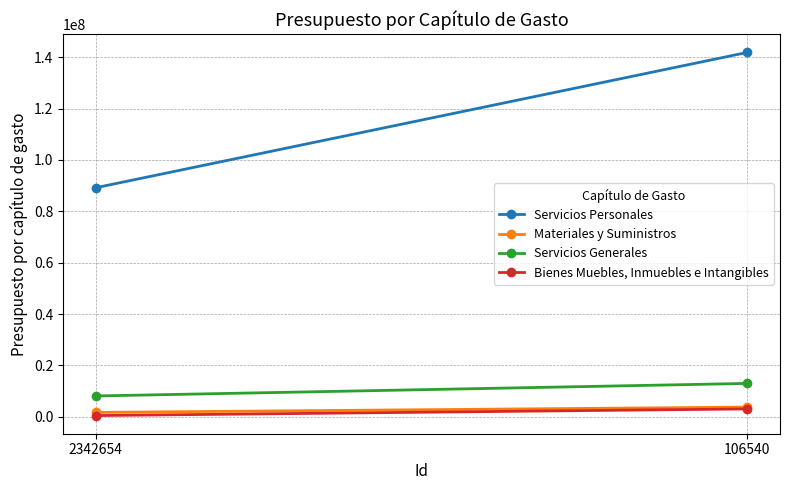

At how many categories does at least one series exceed 125887947?

1